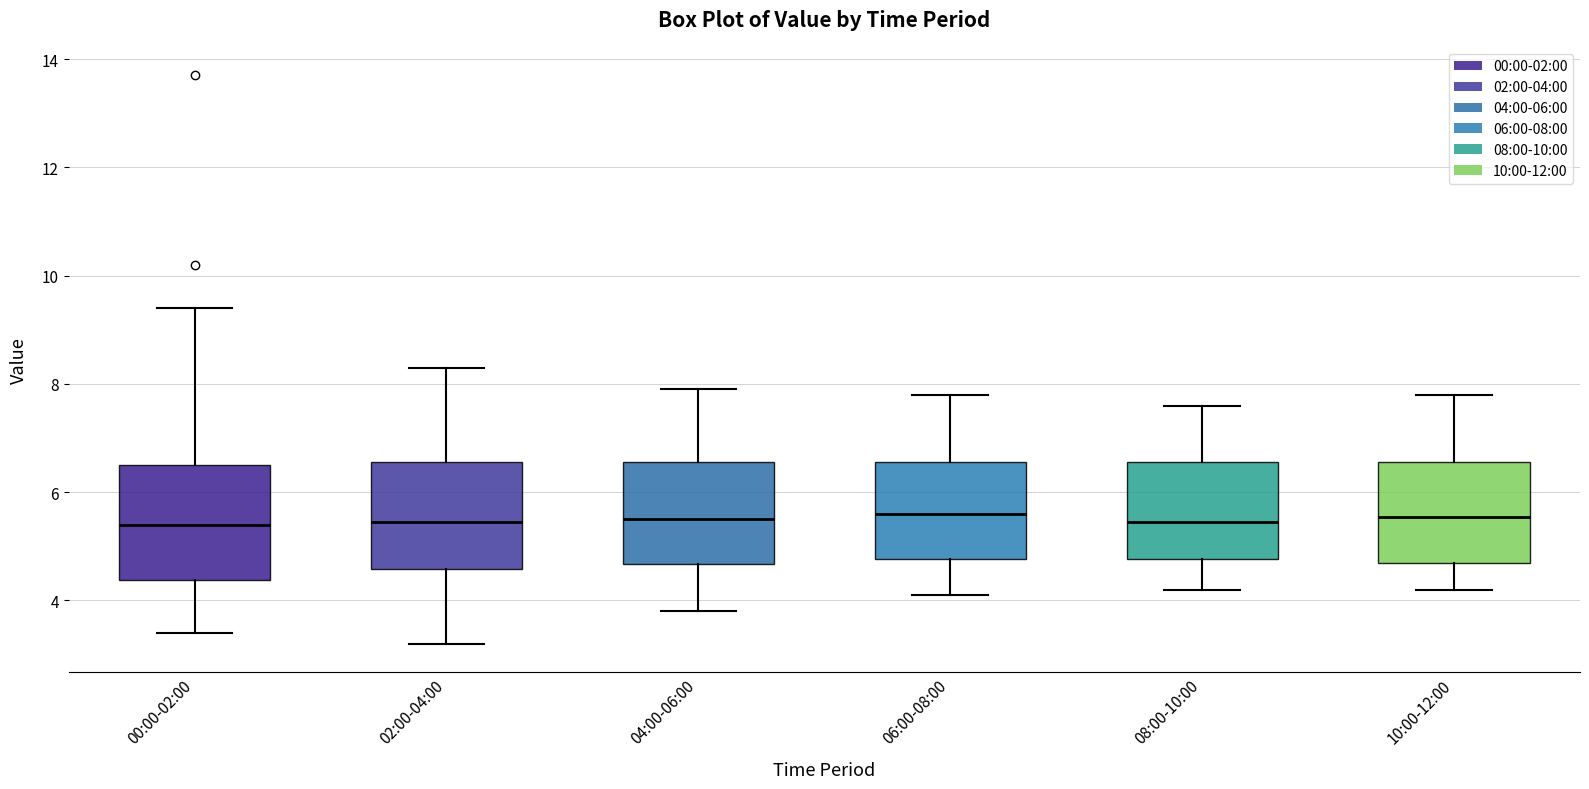

Reading left to right, read every box against the y-axis: the position of its median line, the range the box covers, and the ends of its whiskers. The values are not printed on the chart, so give them approximately, as read against the axis.

00:00-02:00: median 5.4, box 4.4 to 6.6, whiskers 3.4 to 9.4
02:00-04:00: median 5.4, box 4.6 to 6.6, whiskers 3.2 to 8.4
04:00-06:00: median 5.6, box 4.6 to 6.6, whiskers 3.8 to 8.0
06:00-08:00: median 5.6, box 4.8 to 6.6, whiskers 4.2 to 7.8
08:00-10:00: median 5.4, box 4.8 to 6.6, whiskers 4.2 to 7.6
10:00-12:00: median 5.6, box 4.8 to 6.6, whiskers 4.2 to 7.8